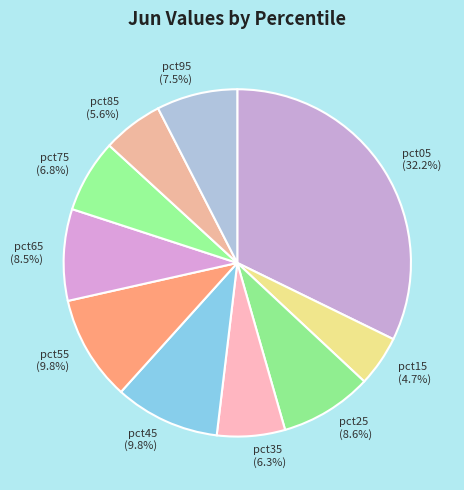

Combined, what portion of the pie is pct75 and pct65?

15.3%